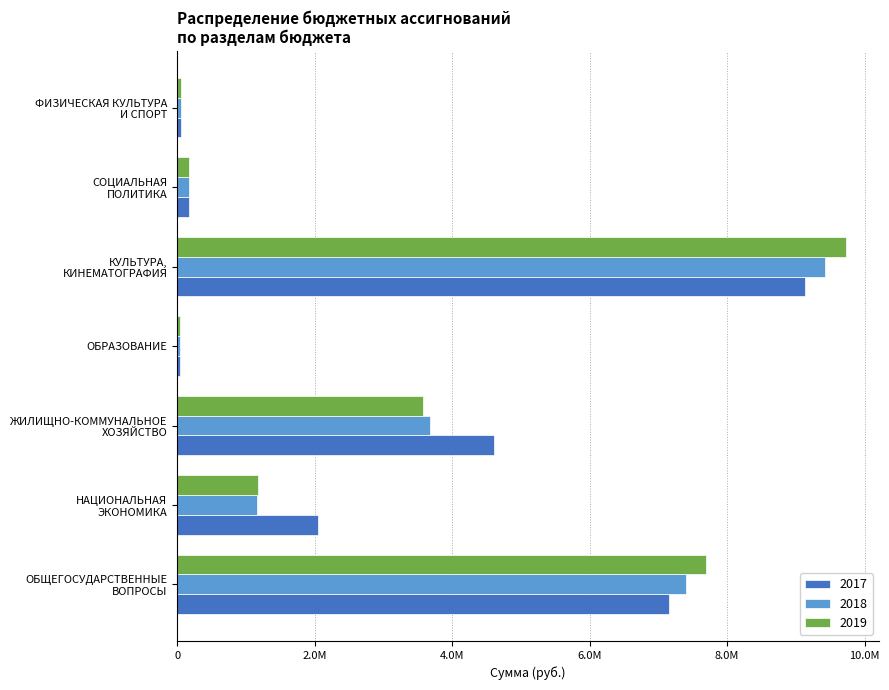

Which series has the largest total across all categories?

2017